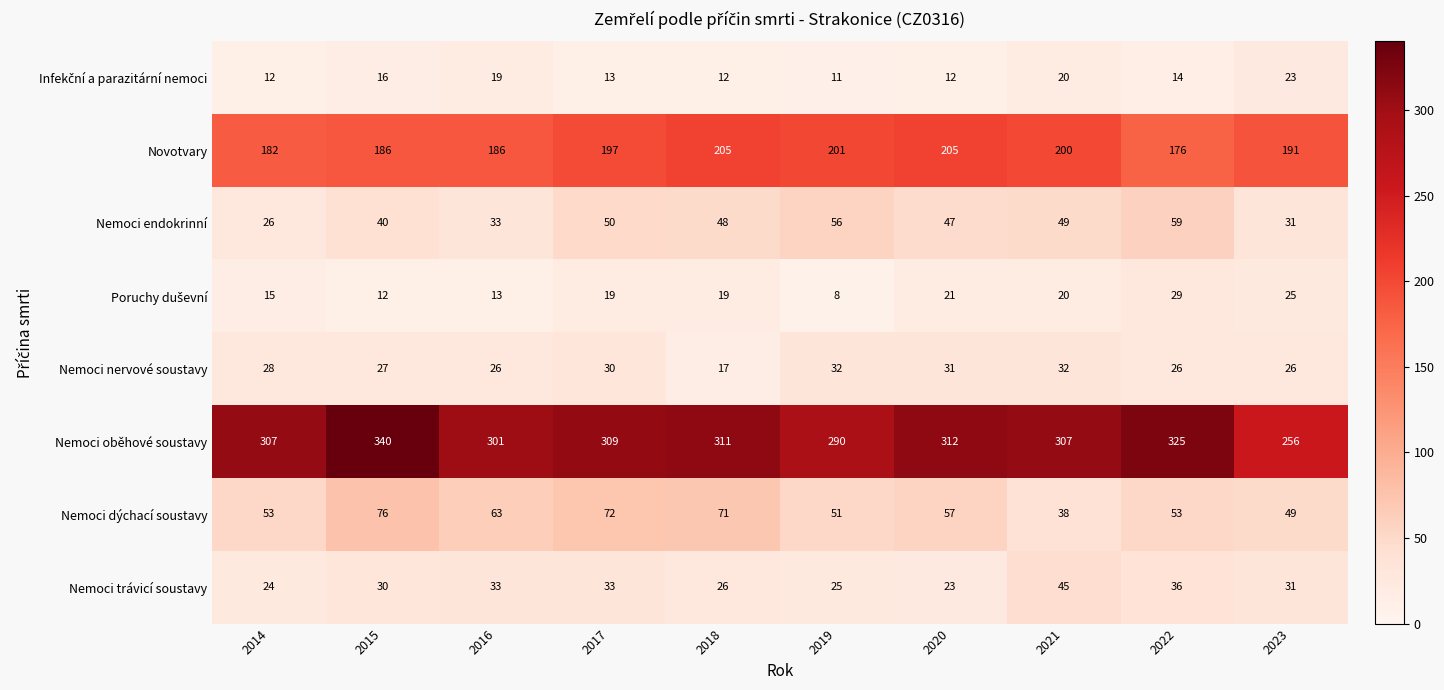

True or false: Nemoci oběhové soustavy has a value of 535 at 2021.

False